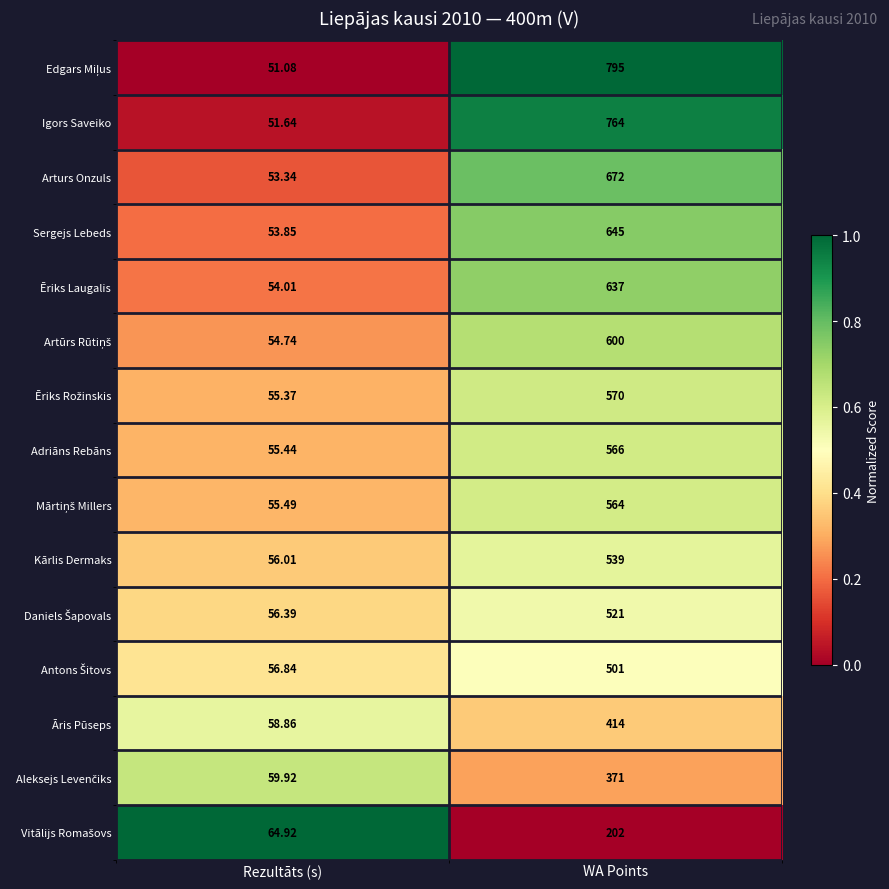

At which category does the chart reach its minimum across all series?

Rezultāts (s)